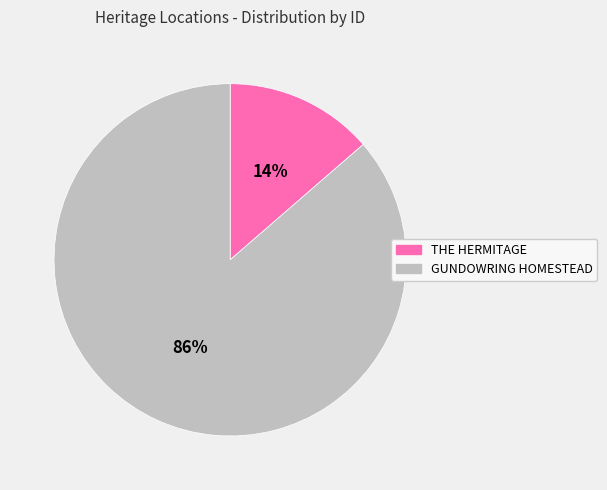

Is the sum of GUNDOWRING HOMESTEAD and THE HERMITAGE greater than half?

Yes